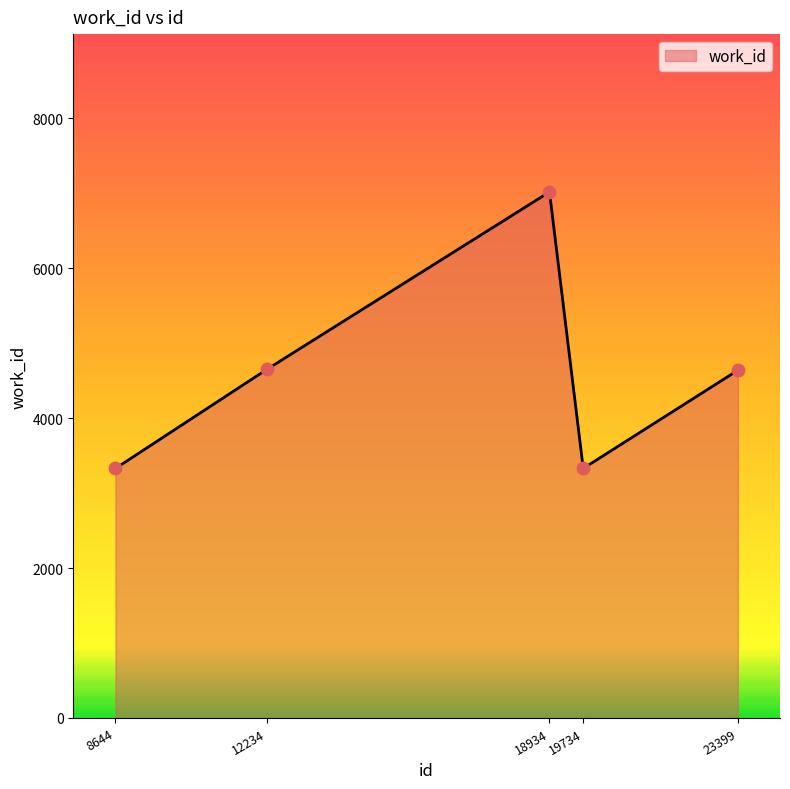

What is the change in value from 18934 to 23399?

-2380